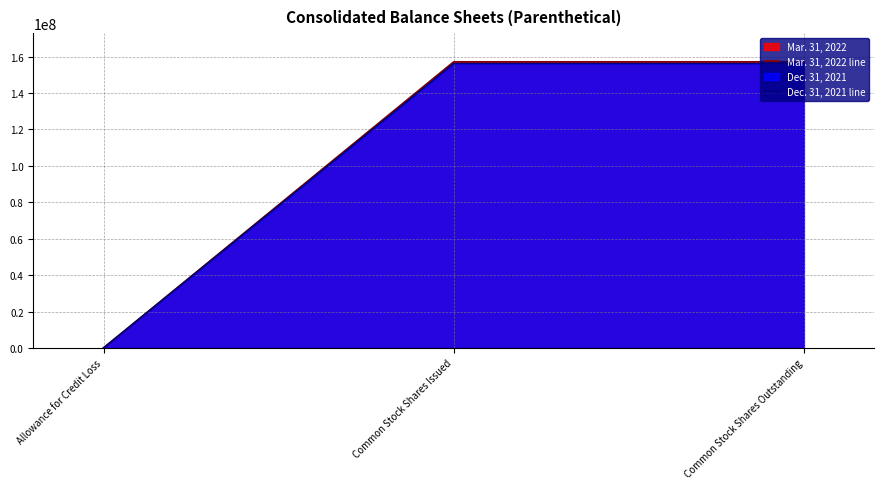

Which series has the largest range (max minus min)?

Mar. 31, 2022 line